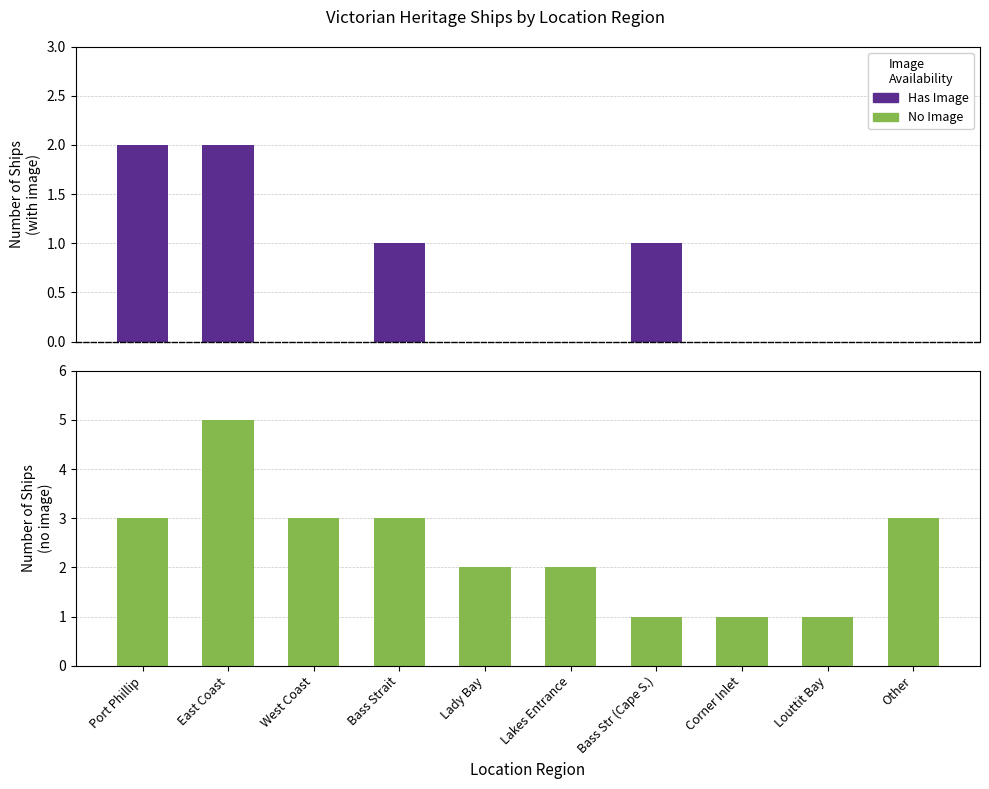

How many data points does each series have?

10